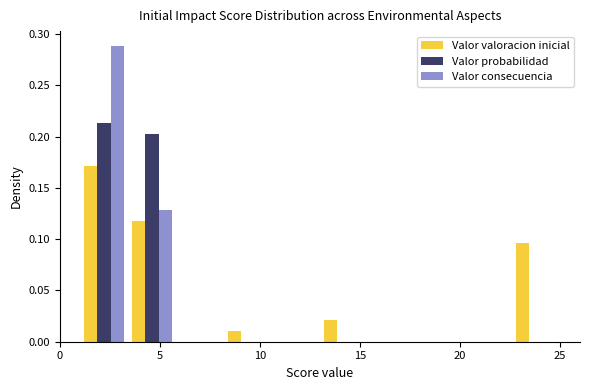

What is the height of the Valor probabilidad bar covering 3.4 to 5.8 on the x-axis? Neither the bar edges nor the heights are printed on the chart, so give them approximately, as read against the axes.

0.205